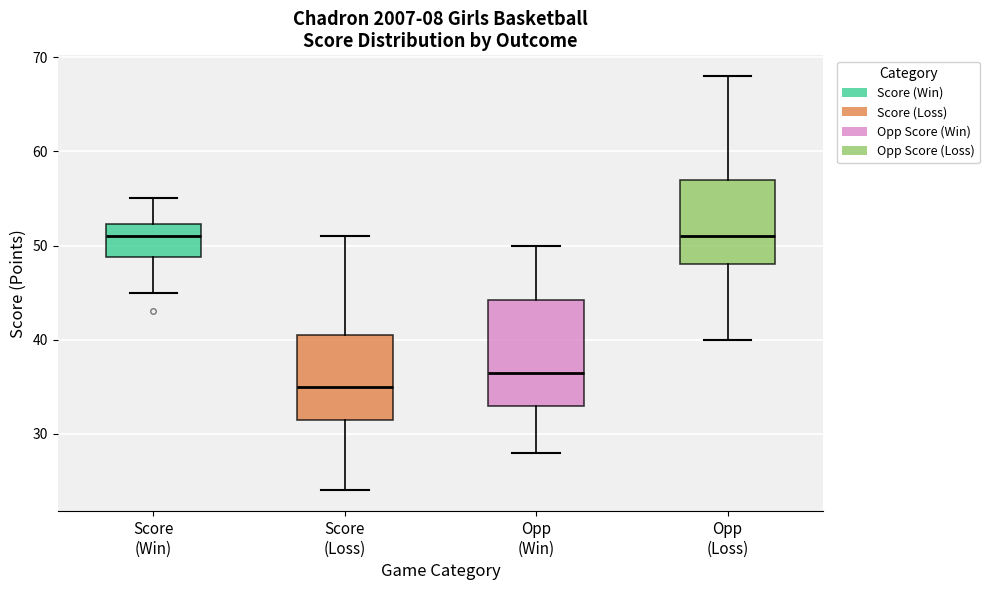

Reading left to right, transcribe this box plot: for each box, give where its median line is, the range the box spans, and where its two whiskers end, as read against the y-axis. The values are not printed on the chart, so give them approximately, as read against the axis.

Score (Win): median 51, box 49 to 52, whiskers 45 to 55
Score (Loss): median 35, box 32 to 41, whiskers 24 to 51
Opp (Win): median 37, box 33 to 44, whiskers 28 to 50
Opp (Loss): median 51, box 48 to 57, whiskers 40 to 68